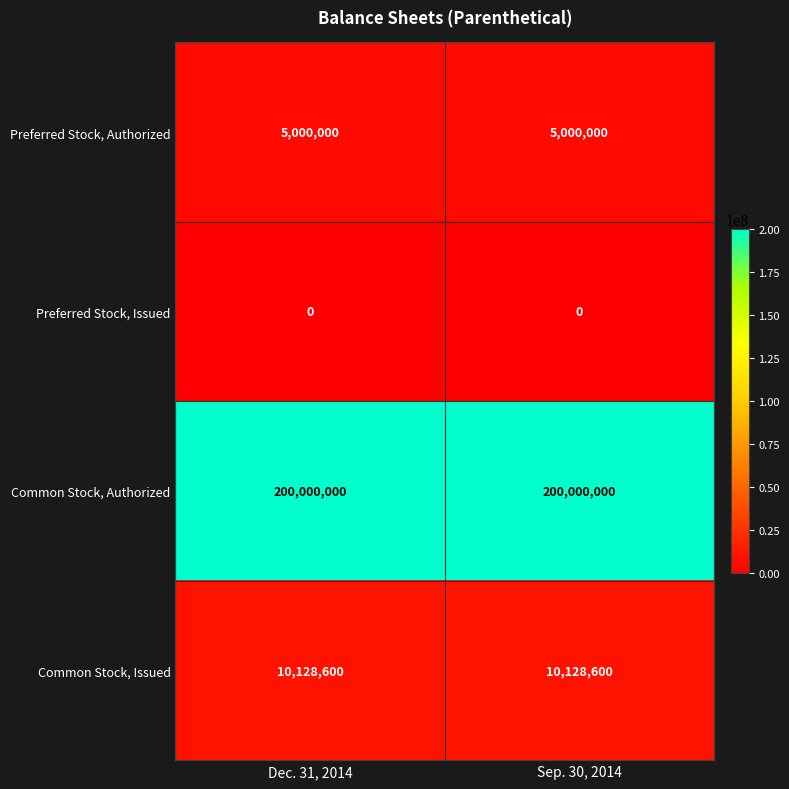

What is the greatest value displayed?

200000000